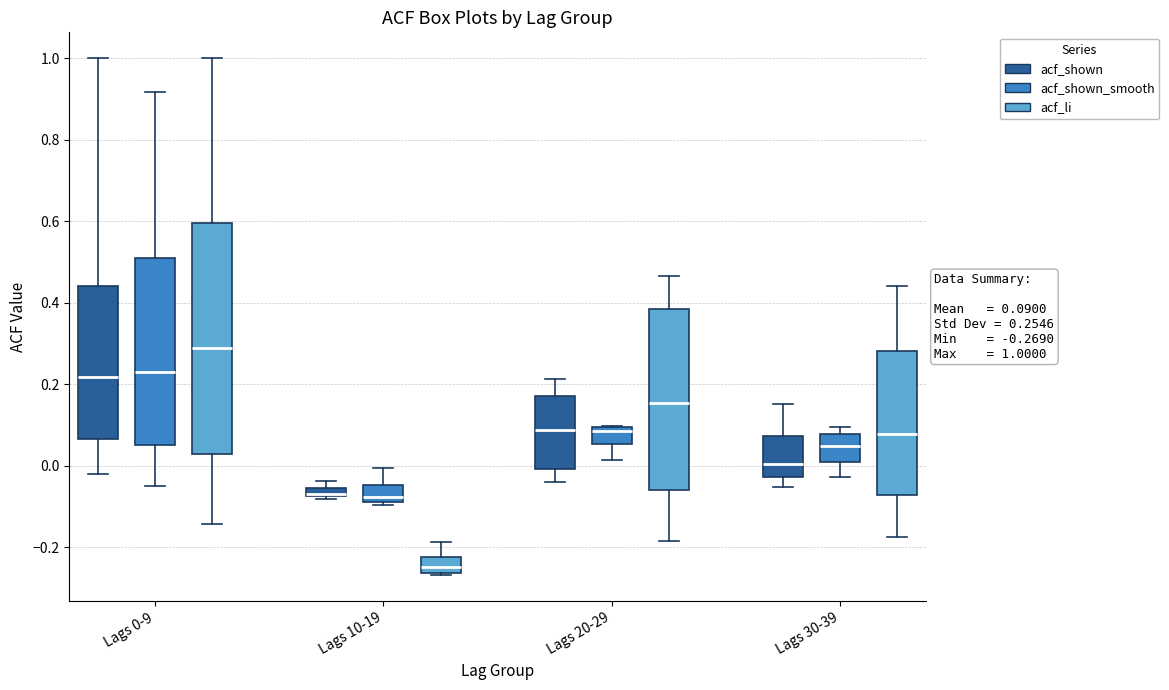

Which box is the tallest, from its lower edge to its upper edge?

Lags 0-9 (acf_li)